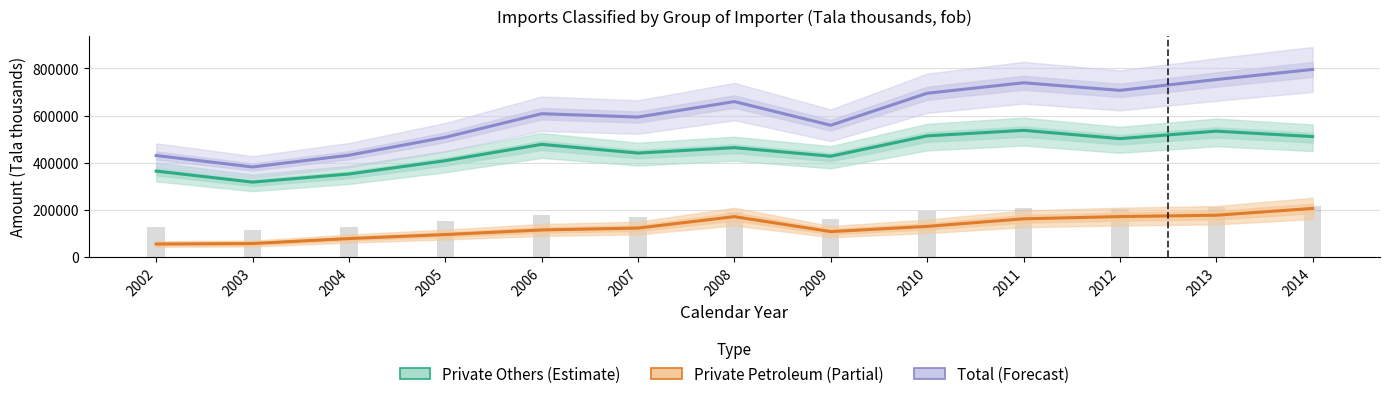

List the series in order of their overall mean, highest first.

Total (Forecast), Private Others (Estimate), Private Petroleum (Partial)